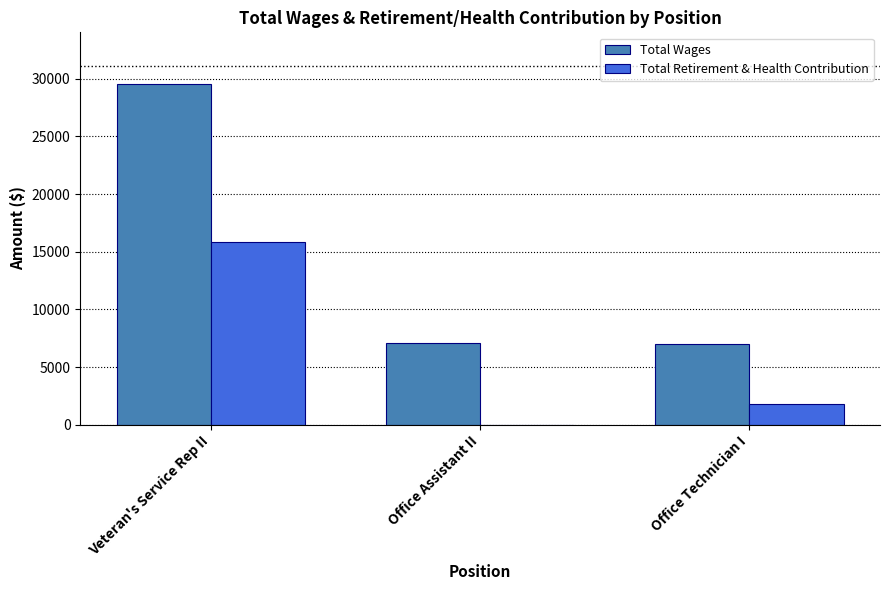

Which series has the largest total across all categories?

Total Wages